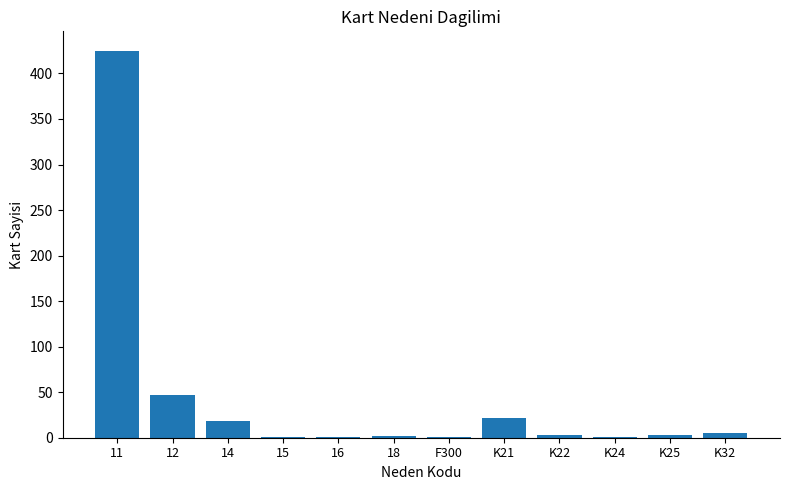

What is the change in value from 18 to K21?

+20